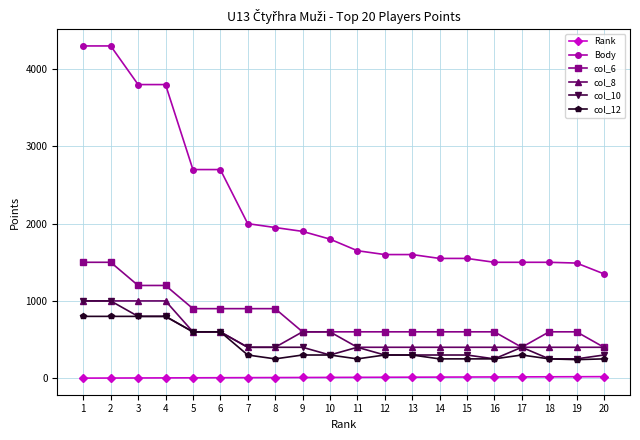

How many data points in col_8 are above 400?

8